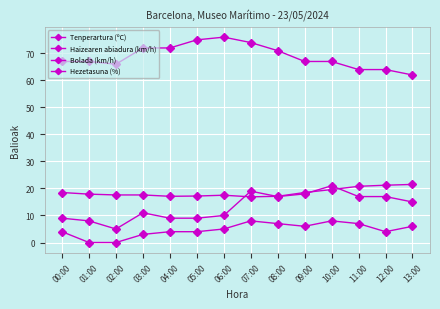

Which series has the widest spread of values?

Bolada (km/h)